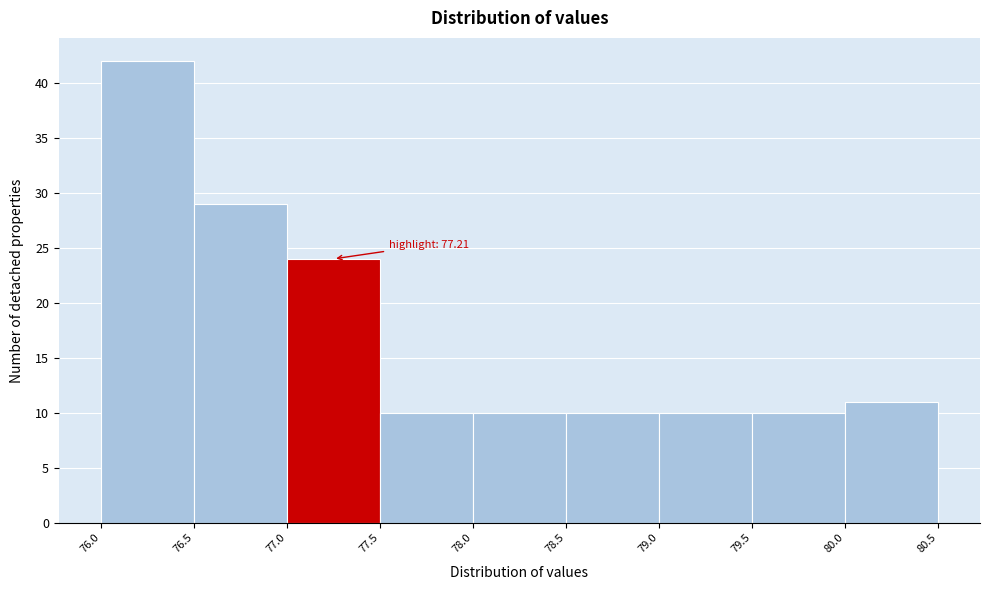

Which range on the x-axis has the tallest bar?

76.0 to 76.5